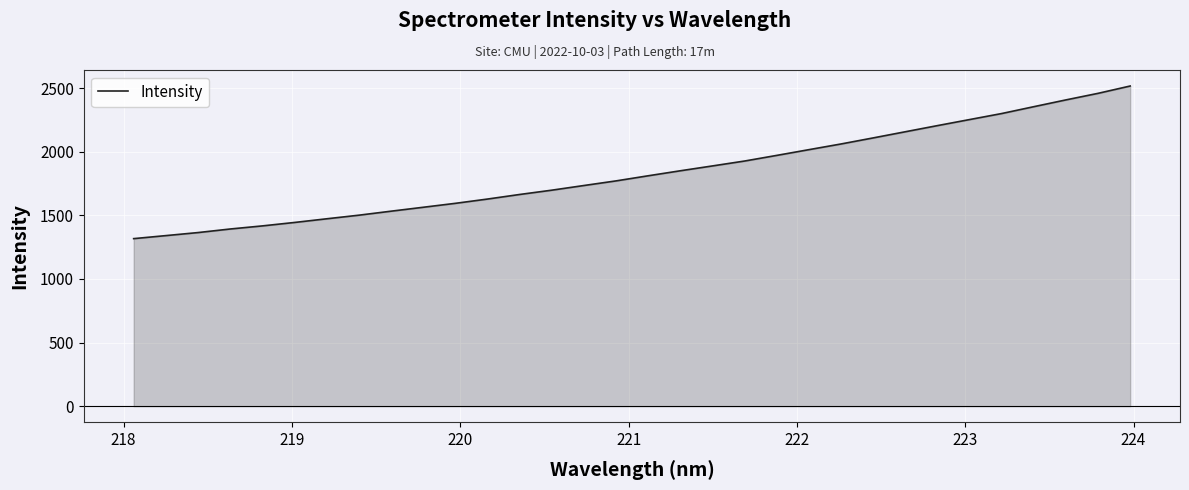

What is the maximum value shown in the chart?

2517.0